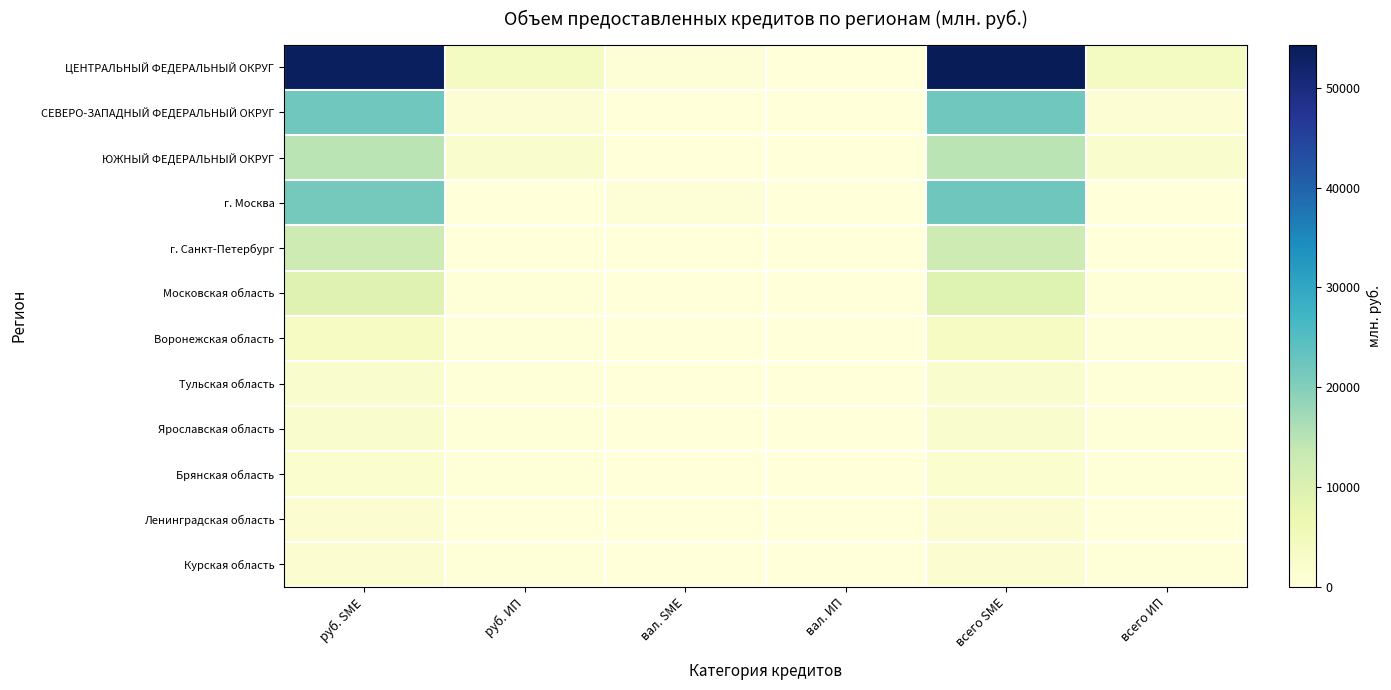

Reading left to right, list all the values displayed in this chart.

ЦЕНТРАЛЬНЫЙ ФЕДЕРАЛЬНЫЙ ОКРУГ: руб. SME=53467	руб. ИП=4004	вал. SME=845	вал. ИП=17	всего SME=54312	всего ИП=4021
СЕВЕРО-ЗАПАДНЫЙ ФЕДЕРАЛЬНЫЙ ОКРУГ: руб. SME=21871	руб. ИП=1262	вал. SME=102	вал. ИП=0	всего SME=21973	всего ИП=1262
ЮЖНЫЙ ФЕДЕРАЛЬНЫЙ ОКРУГ: руб. SME=14647	руб. ИП=2284	вал. SME=75	вал. ИП=0	всего SME=14722	всего ИП=2284
г. Москва: руб. SME=21552	руб. ИП=195	вал. SME=651	вал. ИП=14	всего SME=22203	всего ИП=209
г. Санкт-Петербург: руб. SME=12370	руб. ИП=100	вал. SME=90	вал. ИП=0	всего SME=12460	всего ИП=100
Московская область: руб. SME=9313	руб. ИП=357	вал. SME=74	вал. ИП=0	всего SME=9387	всего ИП=357
Воронежская область: руб. SME=3665	руб. ИП=248	вал. SME=0	вал. ИП=0	всего SME=3665	всего ИП=248
Тульская область: руб. SME=2248	руб. ИП=264	вал. SME=0	вал. ИП=0	всего SME=2248	всего ИП=264
Ярославская область: руб. SME=1991	руб. ИП=259	вал. SME=3	вал. ИП=3	всего SME=1994	всего ИП=262
Брянская область: руб. SME=1744	руб. ИП=293	вал. SME=8	вал. ИП=0	всего SME=1752	всего ИП=293
Ленинградская область: руб. SME=1688	руб. ИП=41	вал. SME=1	вал. ИП=0	всего SME=1689	всего ИП=41
Курская область: руб. SME=1614	руб. ИП=349	вал. SME=0	вал. ИП=0	всего SME=1614	всего ИП=349